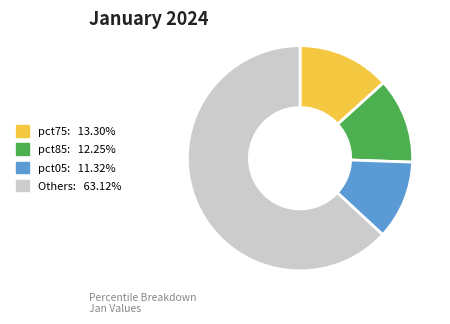

Is there any slice that represents more than half of the pie?

Yes